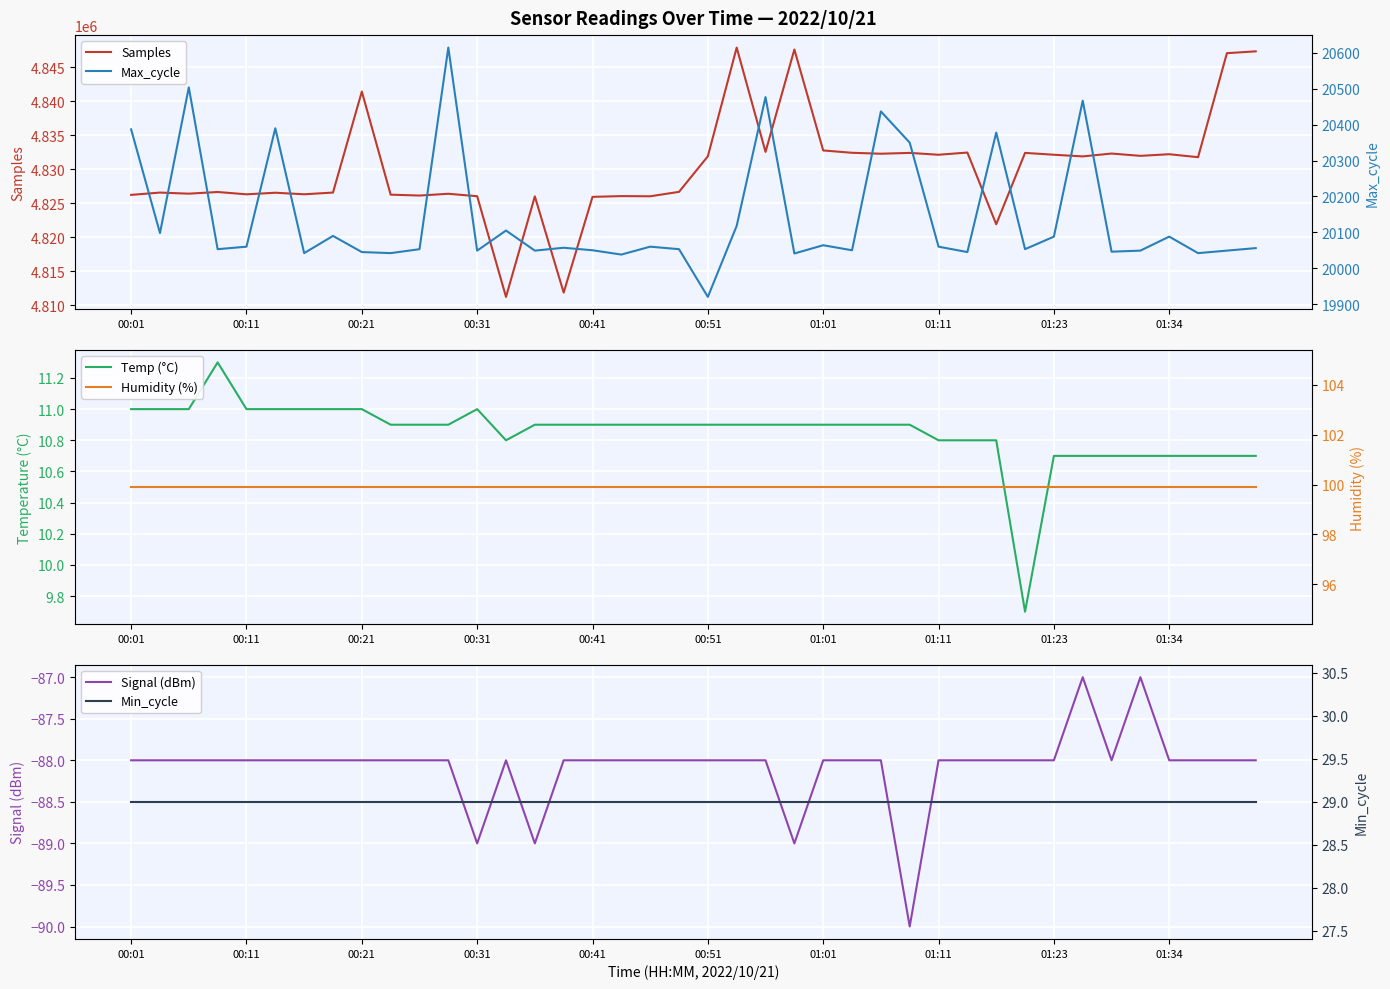

The value of Samples at 01:01 is 1283961. True or false?

False